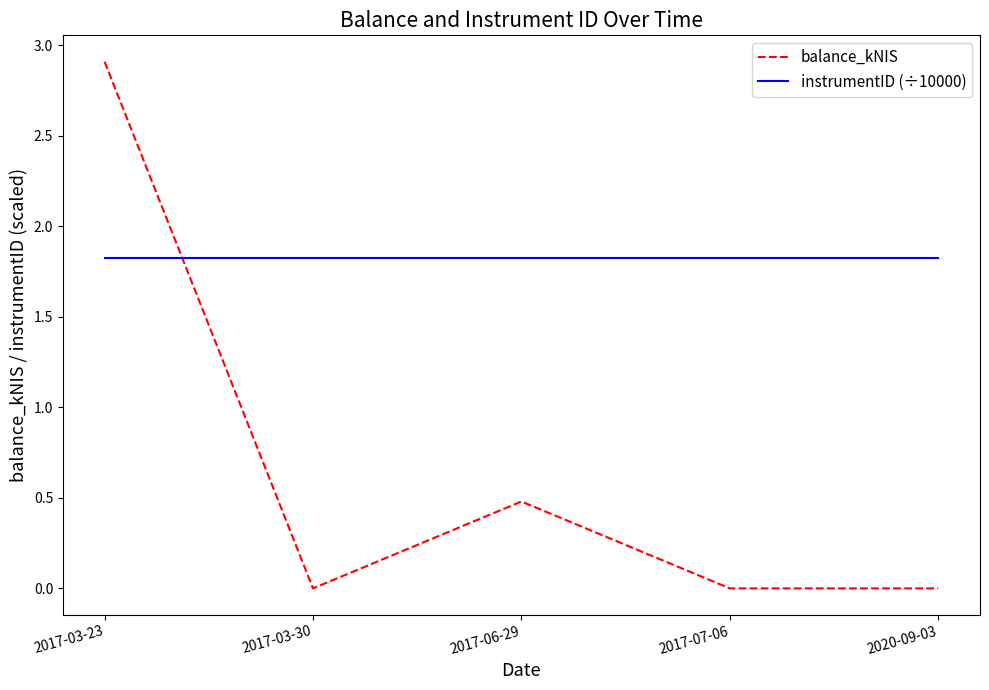

Rank the series by their maximum value, from highest to lowest.

balance_kNIS, instrumentID (÷10000)